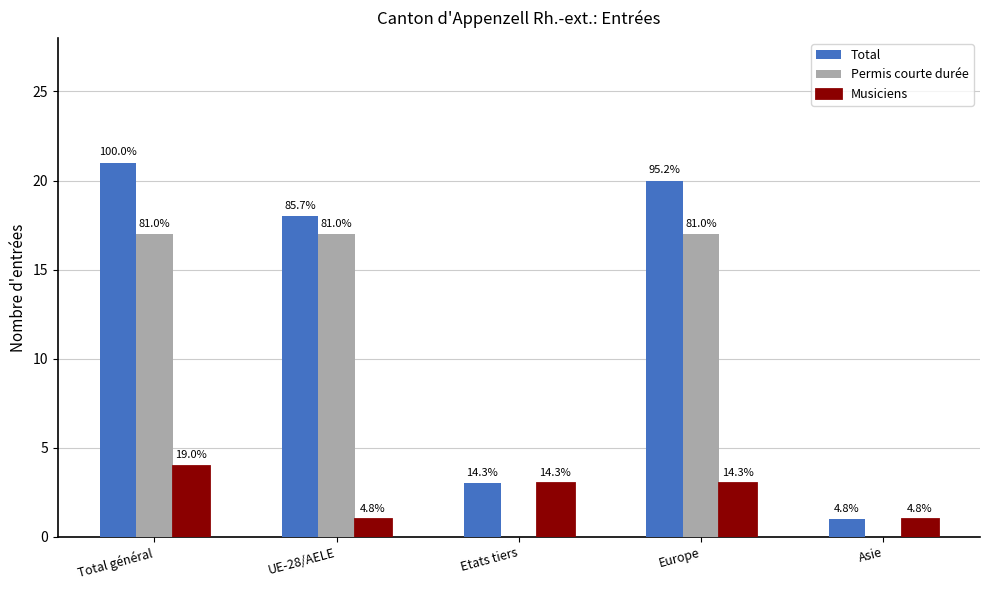

Are the bars horizontal?

No